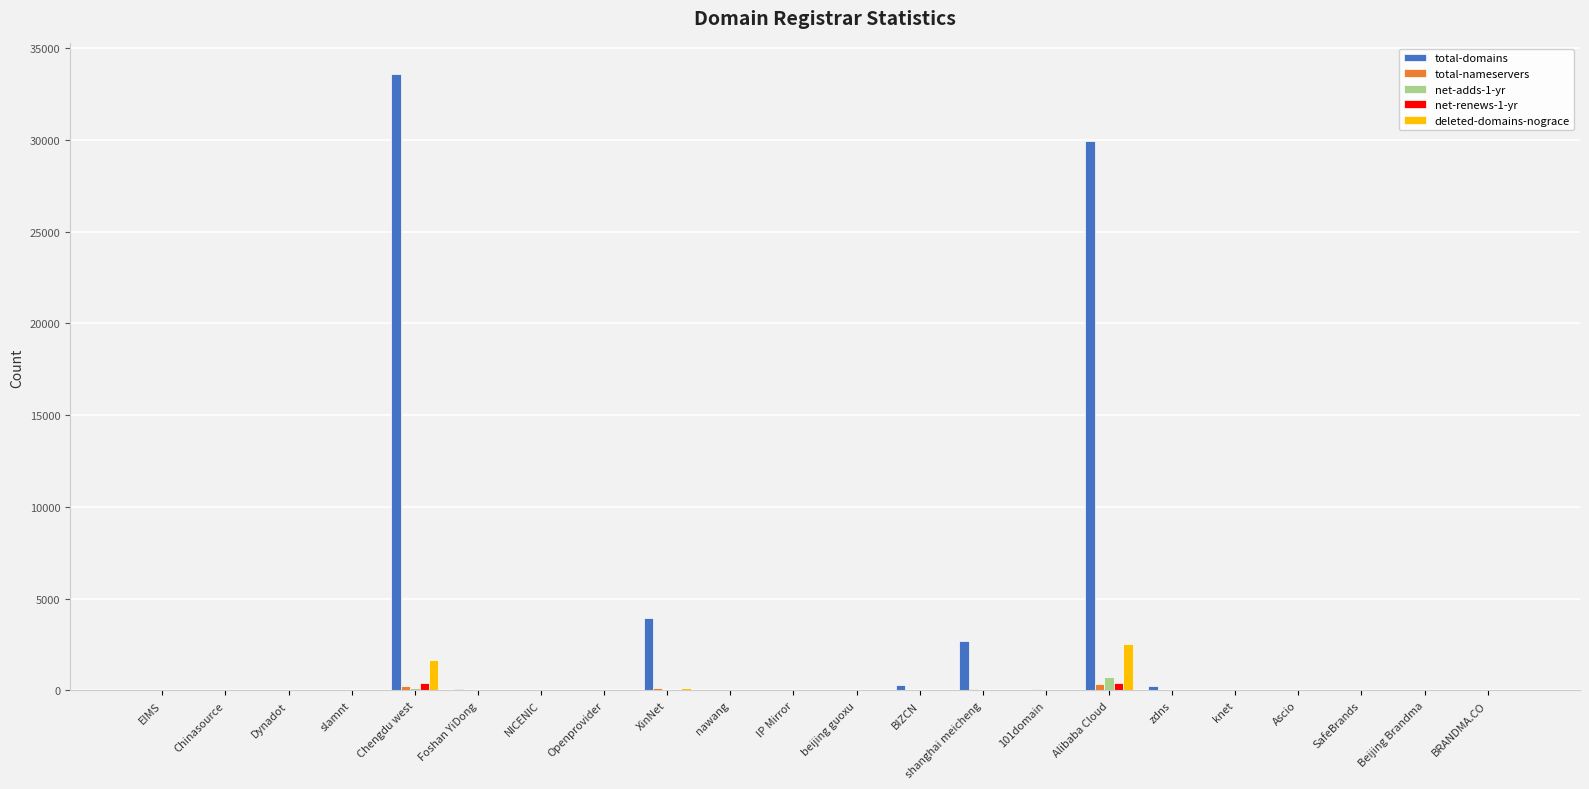

What is the sum of all deleted-domains-nograce values?

4335